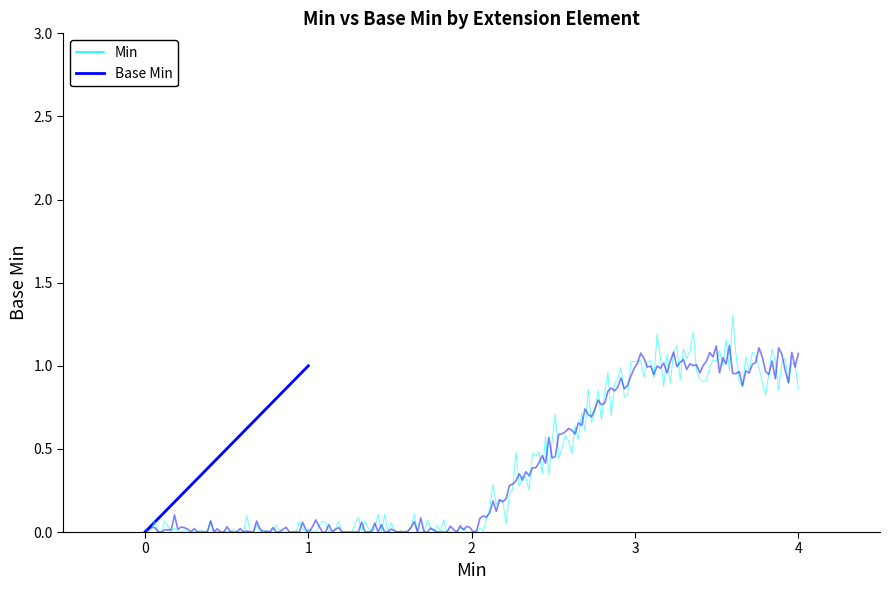

True or false: Min has a value of 2 at 1.

False